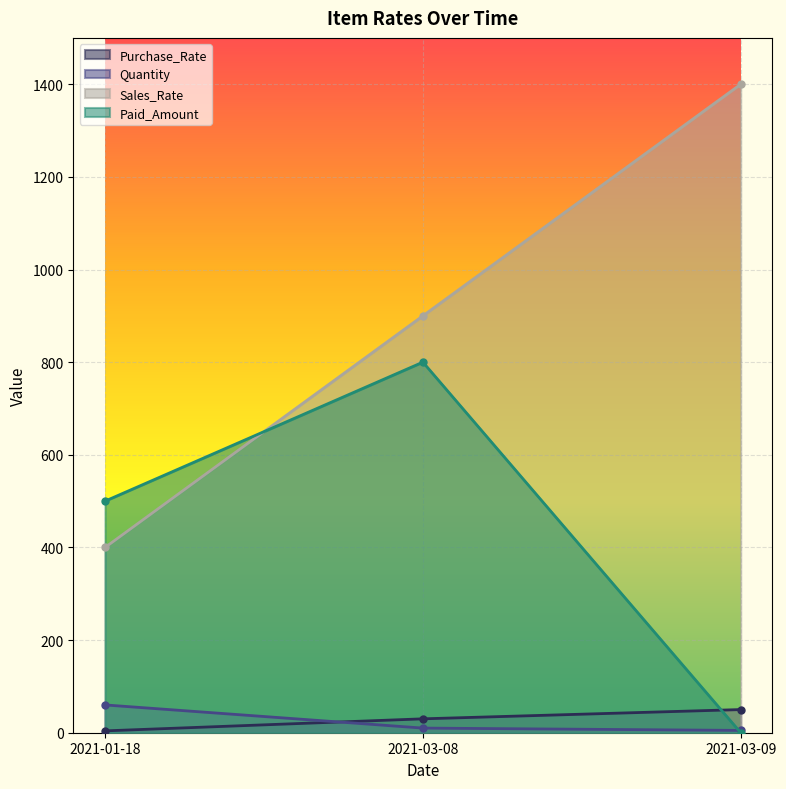

Rank the series at 2021-01-18 from highest to lowest value.

Paid_Amount, Sales_Rate, Quantity, Purchase_Rate